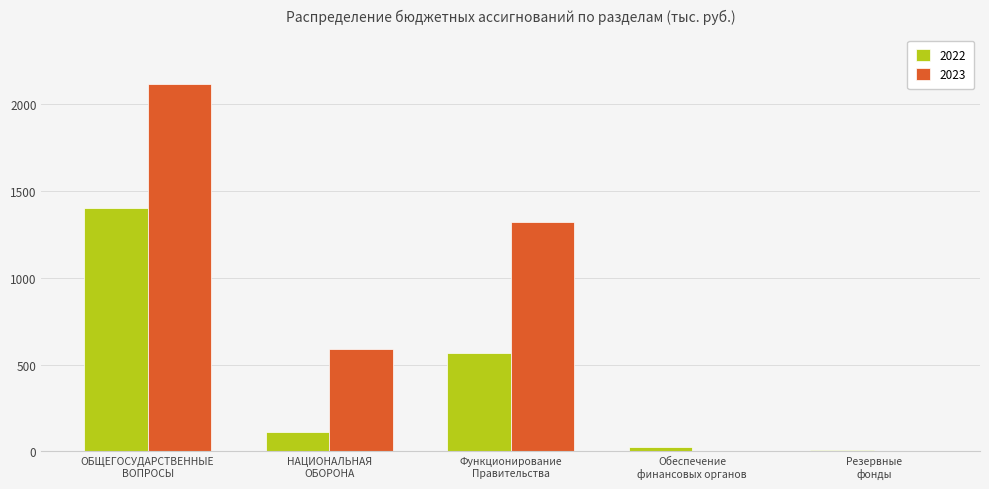

True or false: 2022 has a value of 113.8 at НАЦИОНАЛЬНАЯ
ОБОРОНА.

True